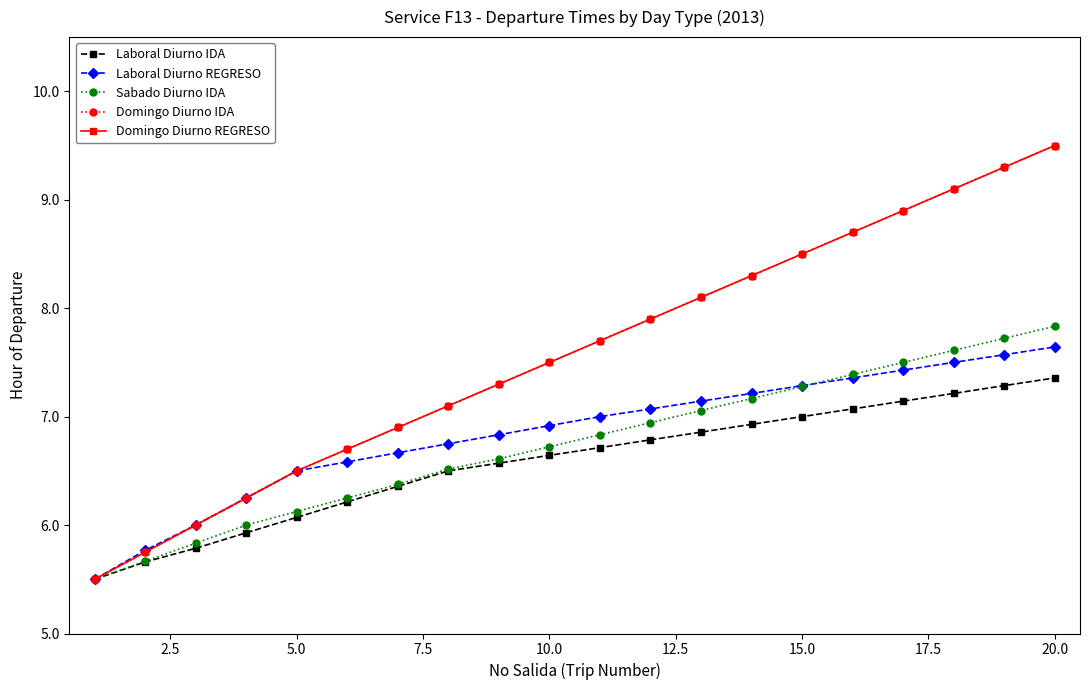

Is this an area chart (filled region under the line)?

No